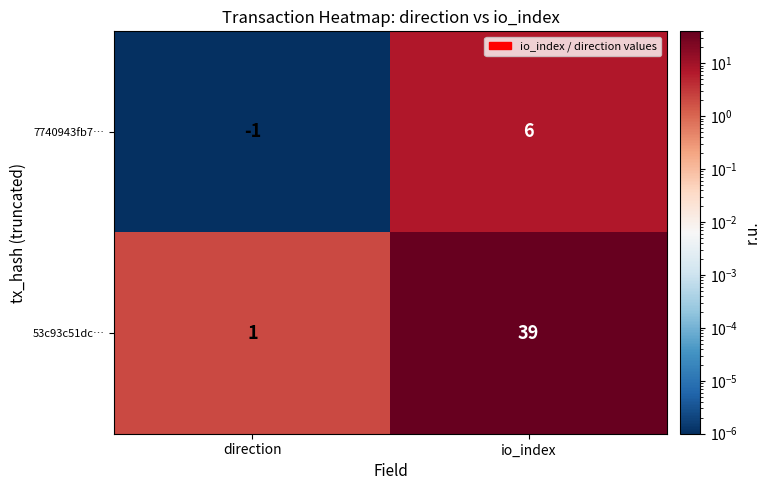

At which label is 7740943fb7… closest to 2?

direction